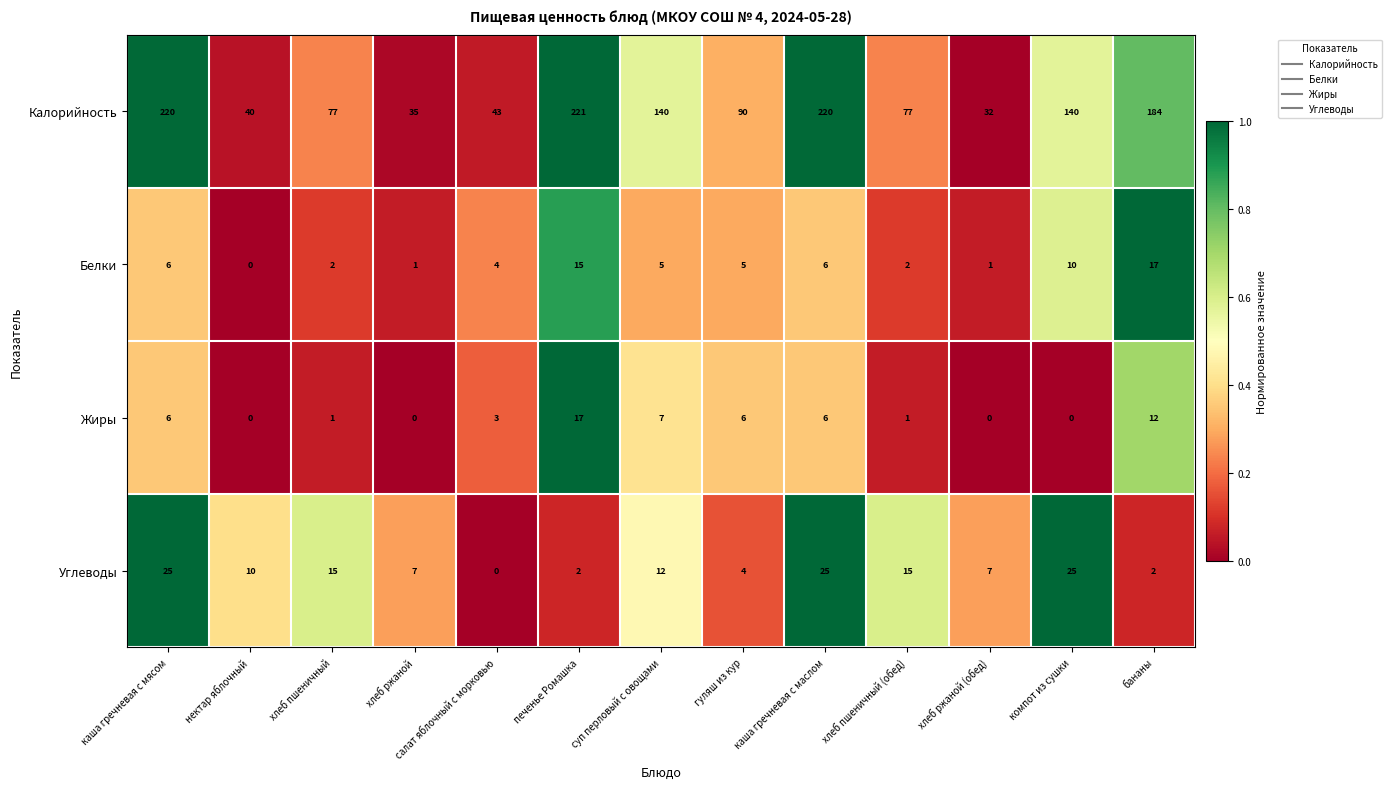

Is it true that Углеводы equals 4 at печенье Ромашка?

False